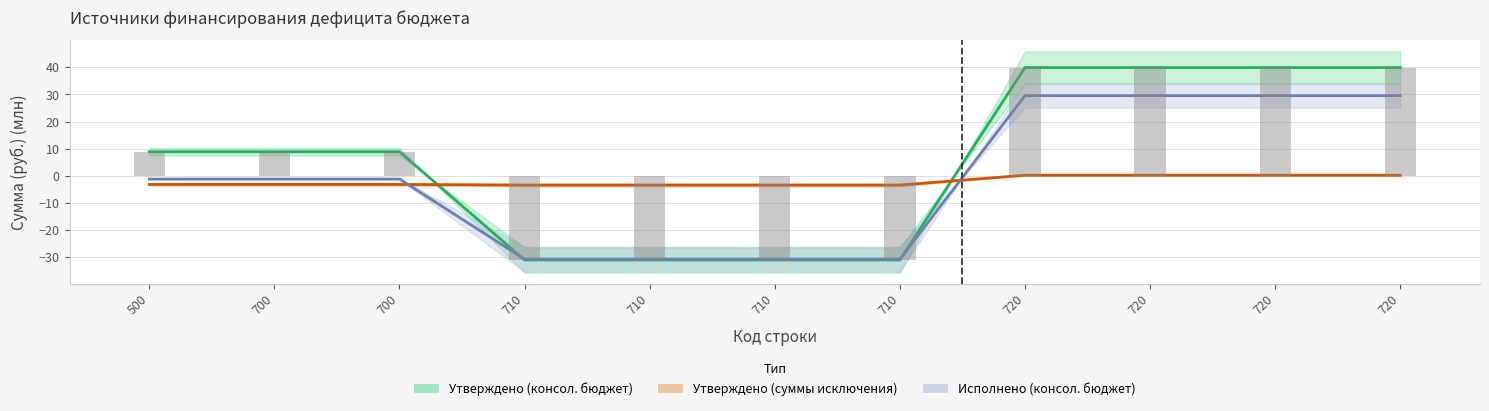

How many data points in Утверждено (суммы исключения) are less than -3?

7